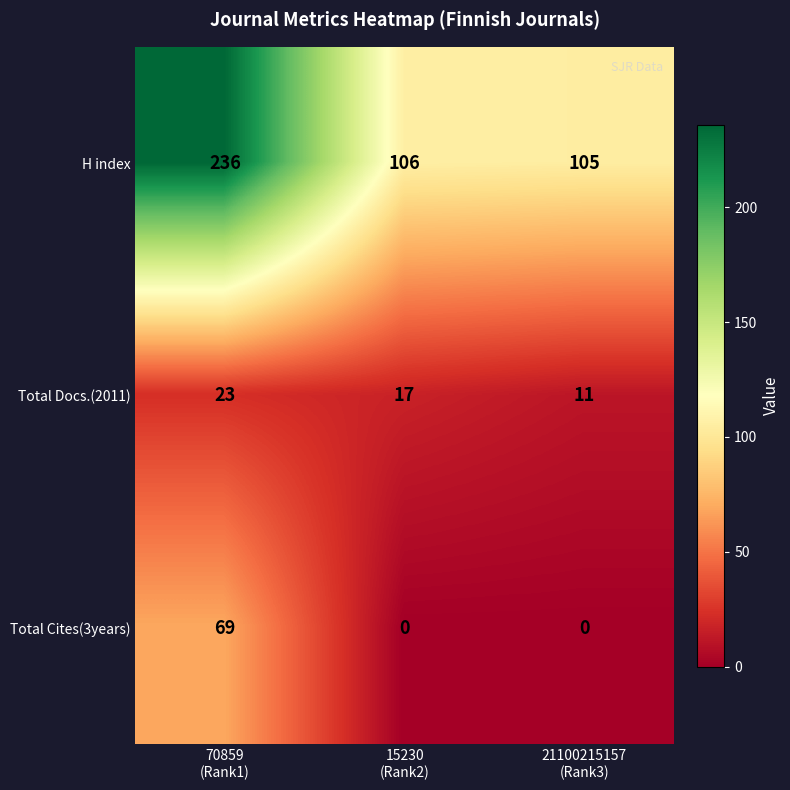

How many distinct data groups are displayed?

3